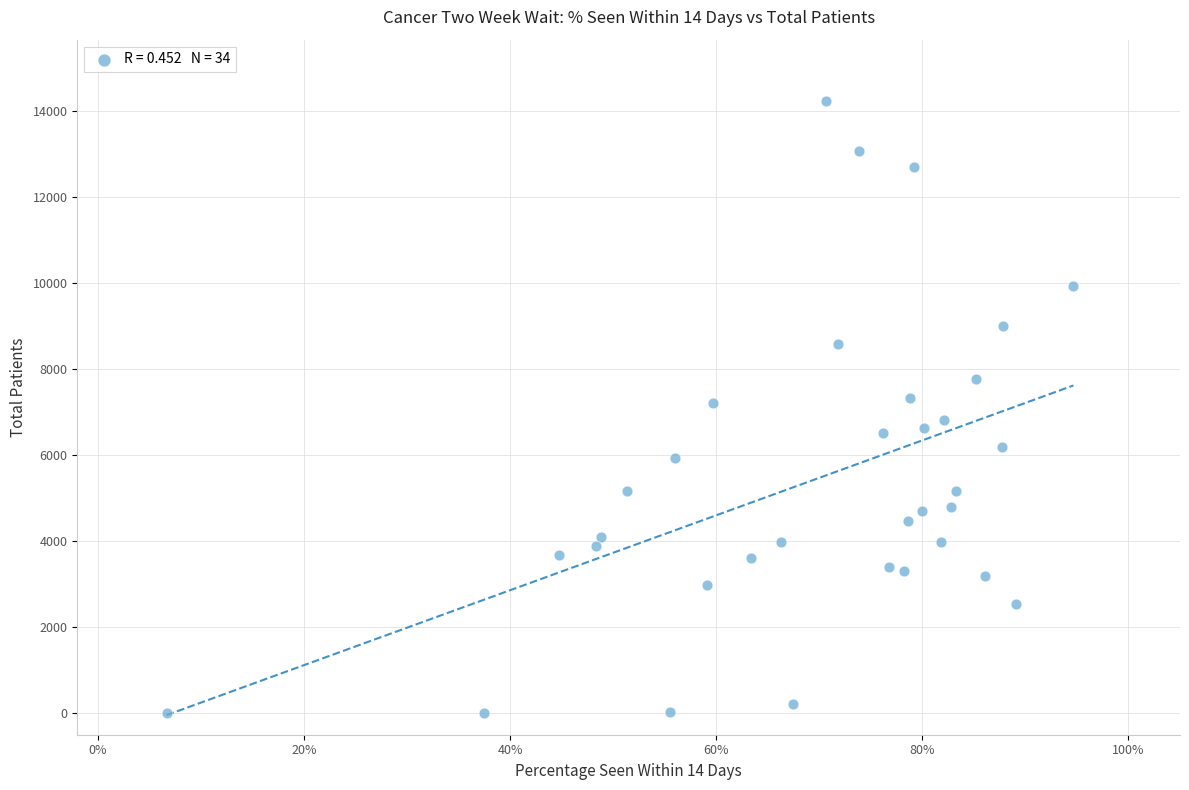

What is the range of Y values (max minus min)?

14236